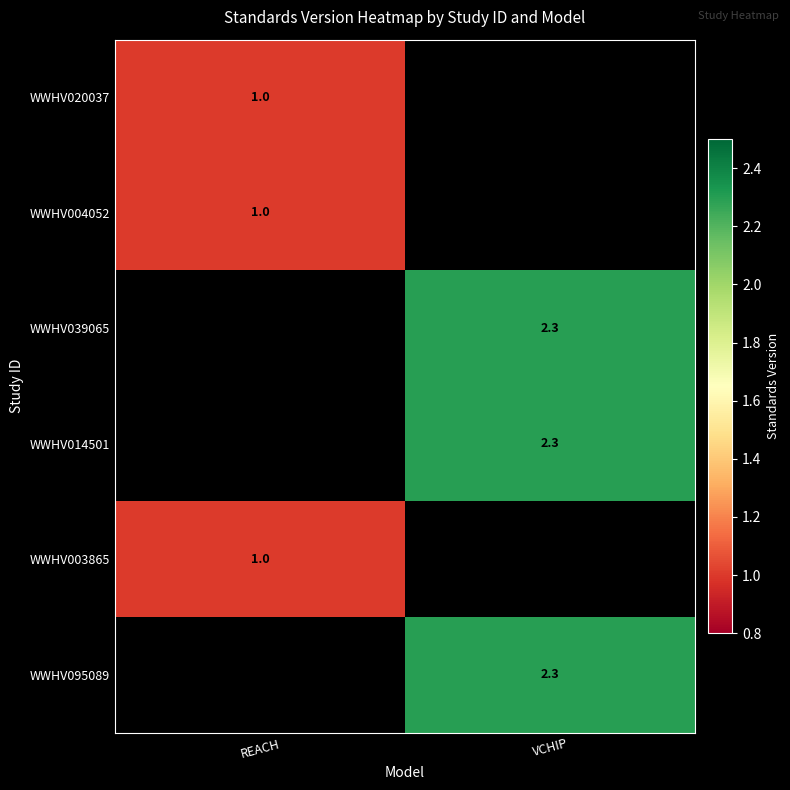

True or false: WWHV039065 has a value of 3.1 at VCHIP.

False